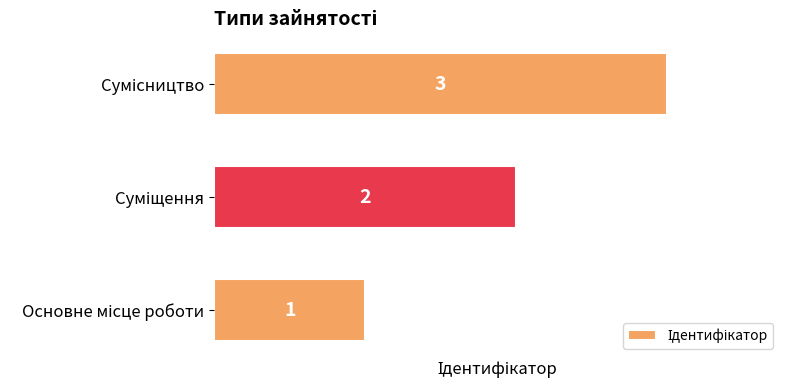

How many values are between 1 and 3?

3